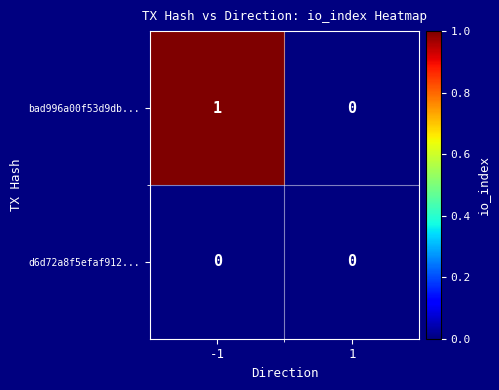

List the labels in order of bad996a00f53d9db... value, smallest first.

1, -1